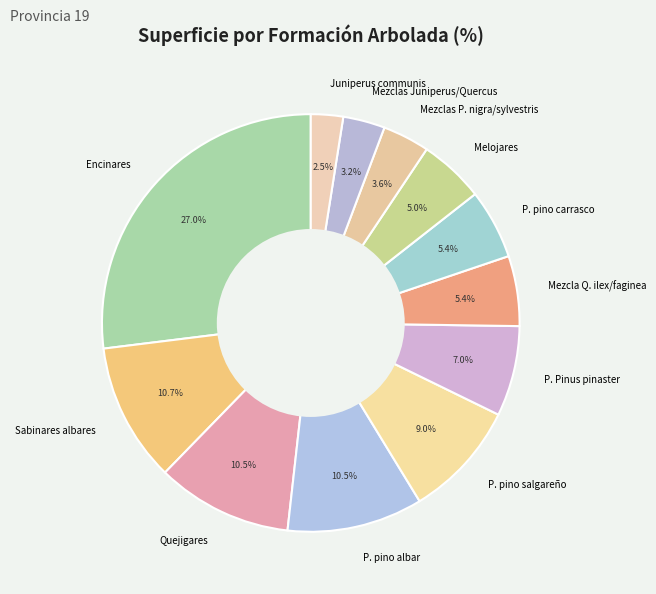

Combined, do Mezclas P. nigra/sylvestris and P. pino salgareño account for over 50%?

No